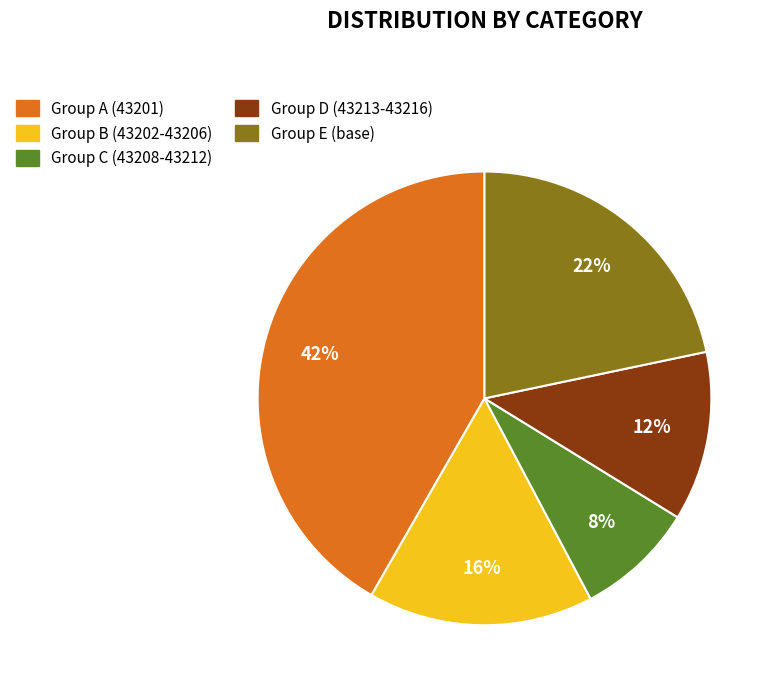

How many slices are in this pie chart?

5